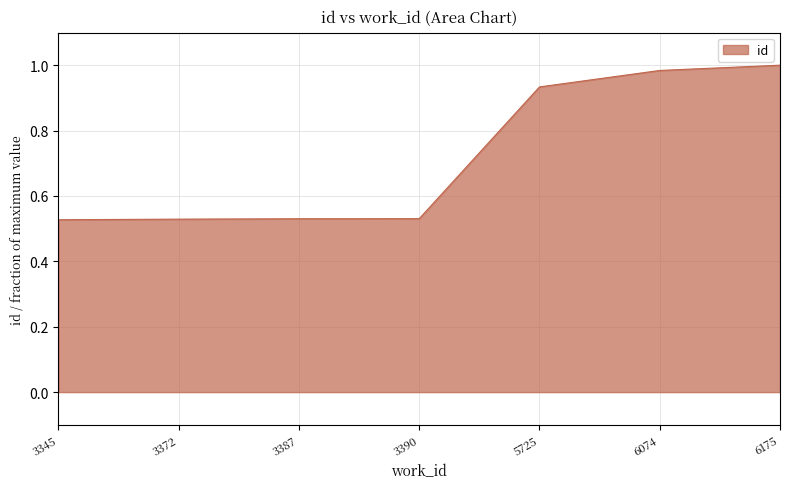

True or false: the data shows 1.3 at 5725.

False